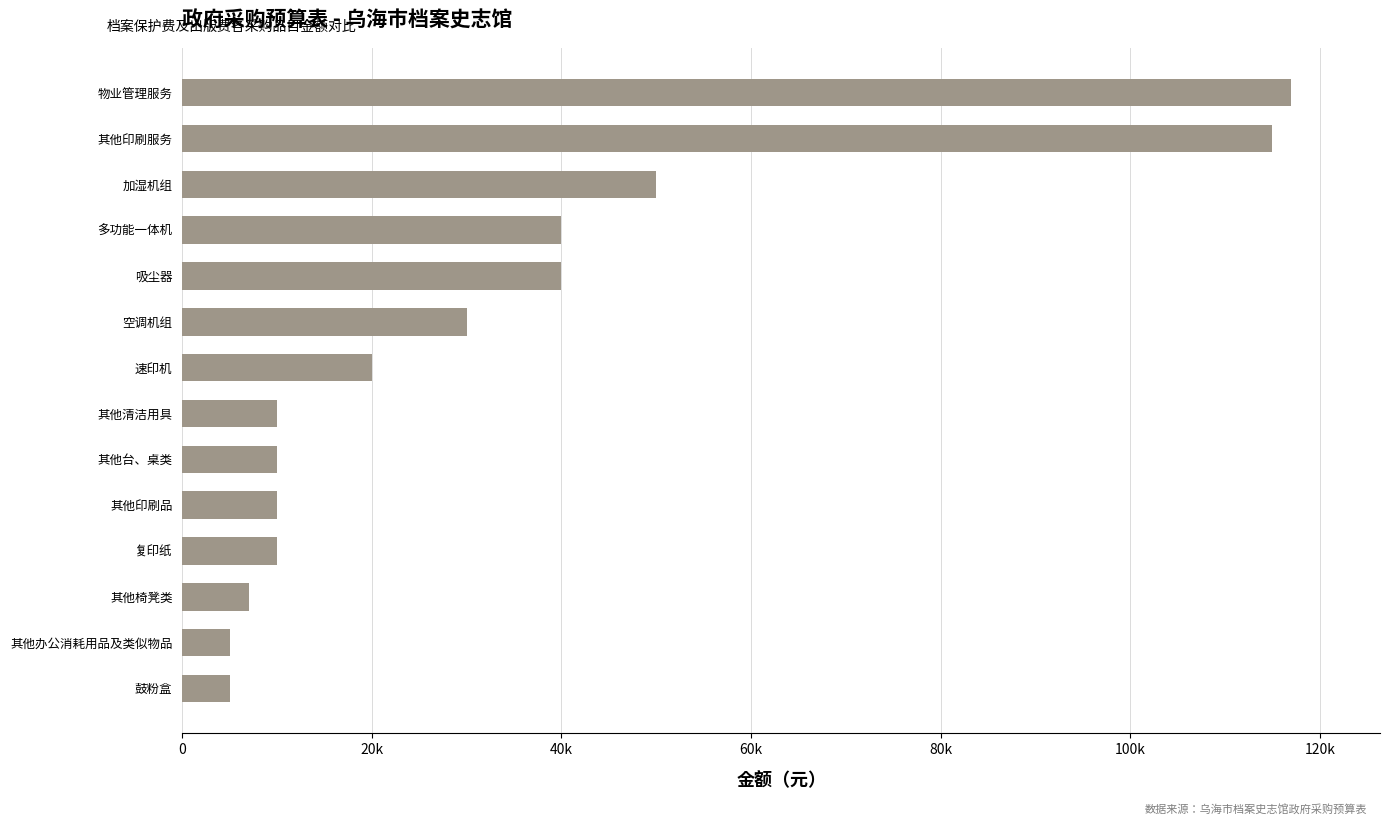

Are the bars horizontal?

Yes